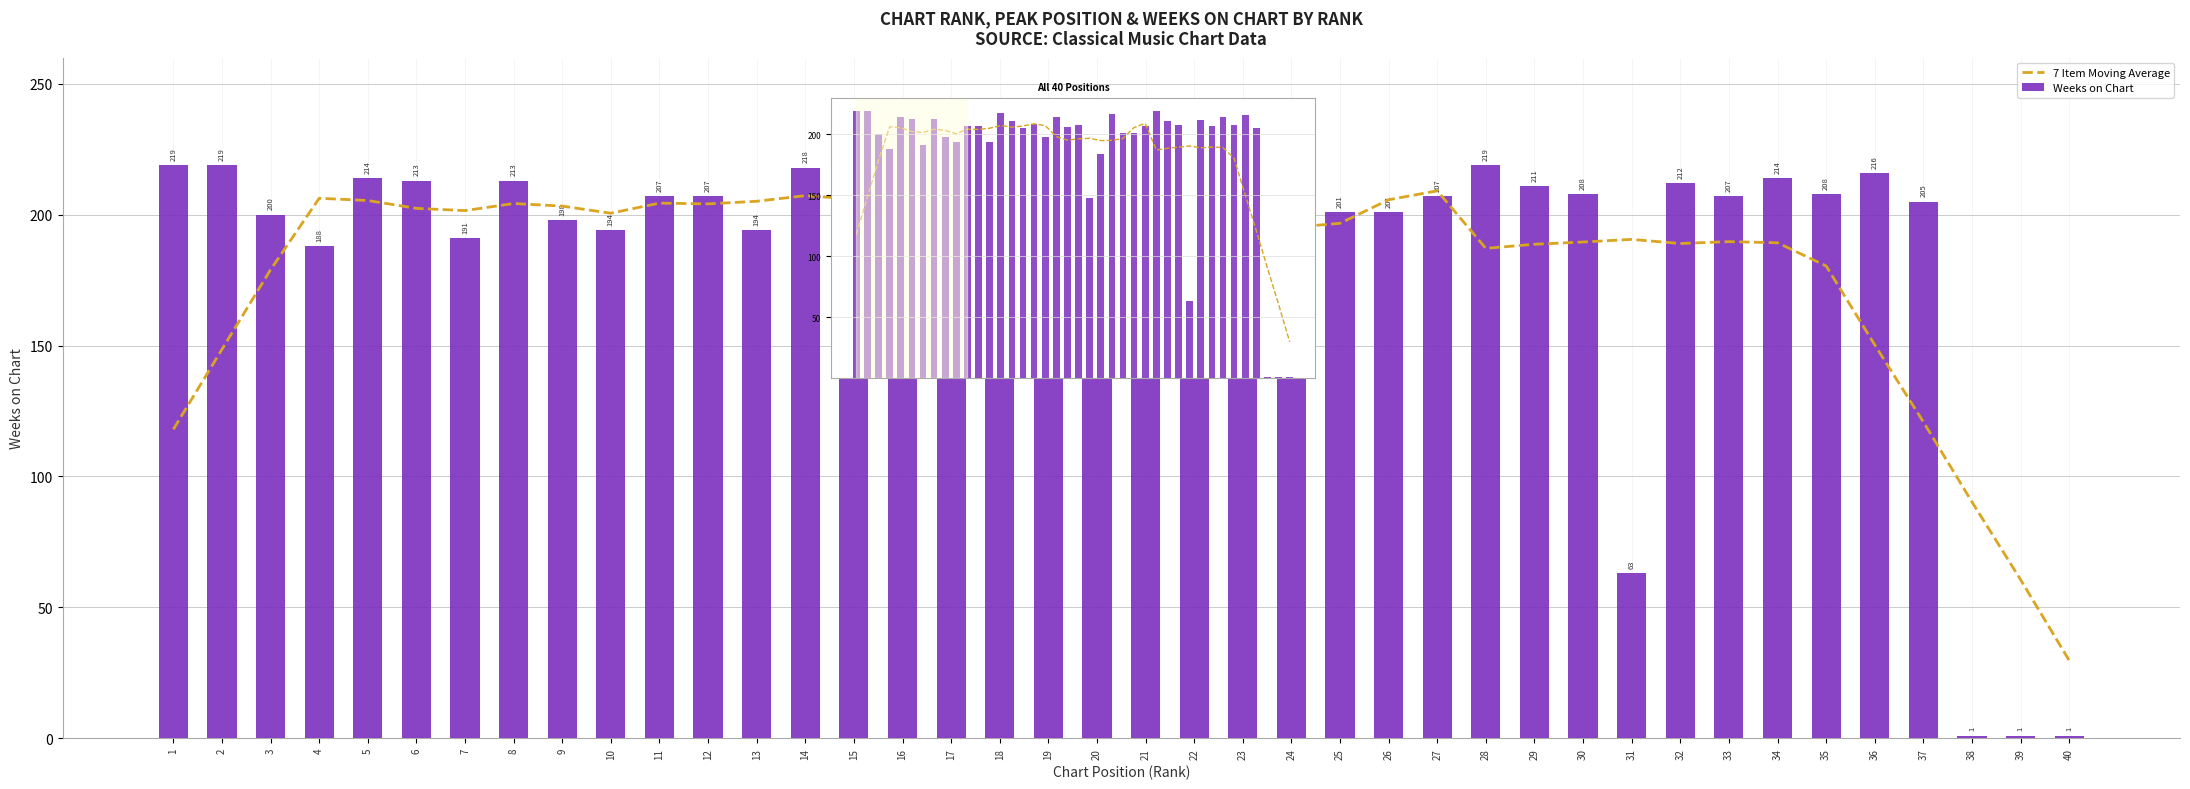

What is the average value of the 7 Item Moving Average series?

181.6